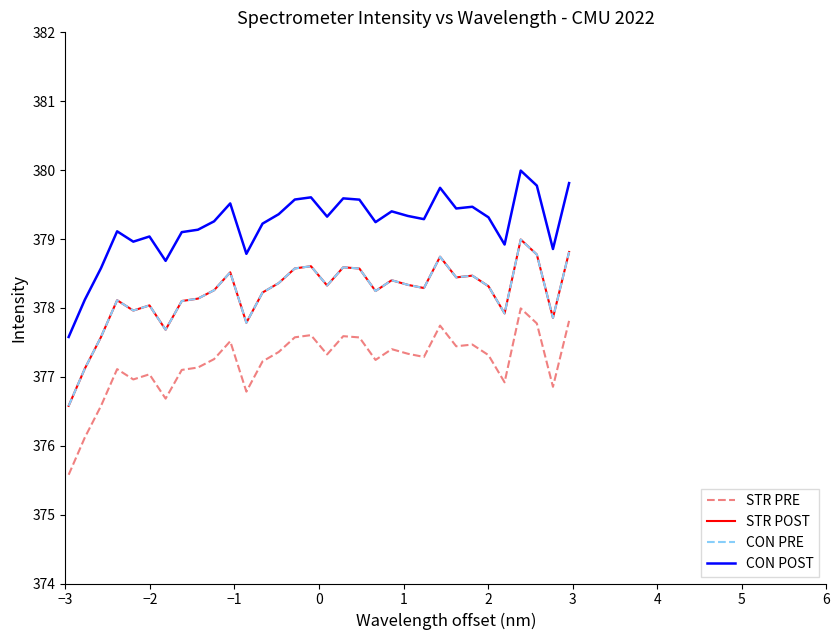

True or false: STR POST has more than 1 points higher than both neighbors.

True